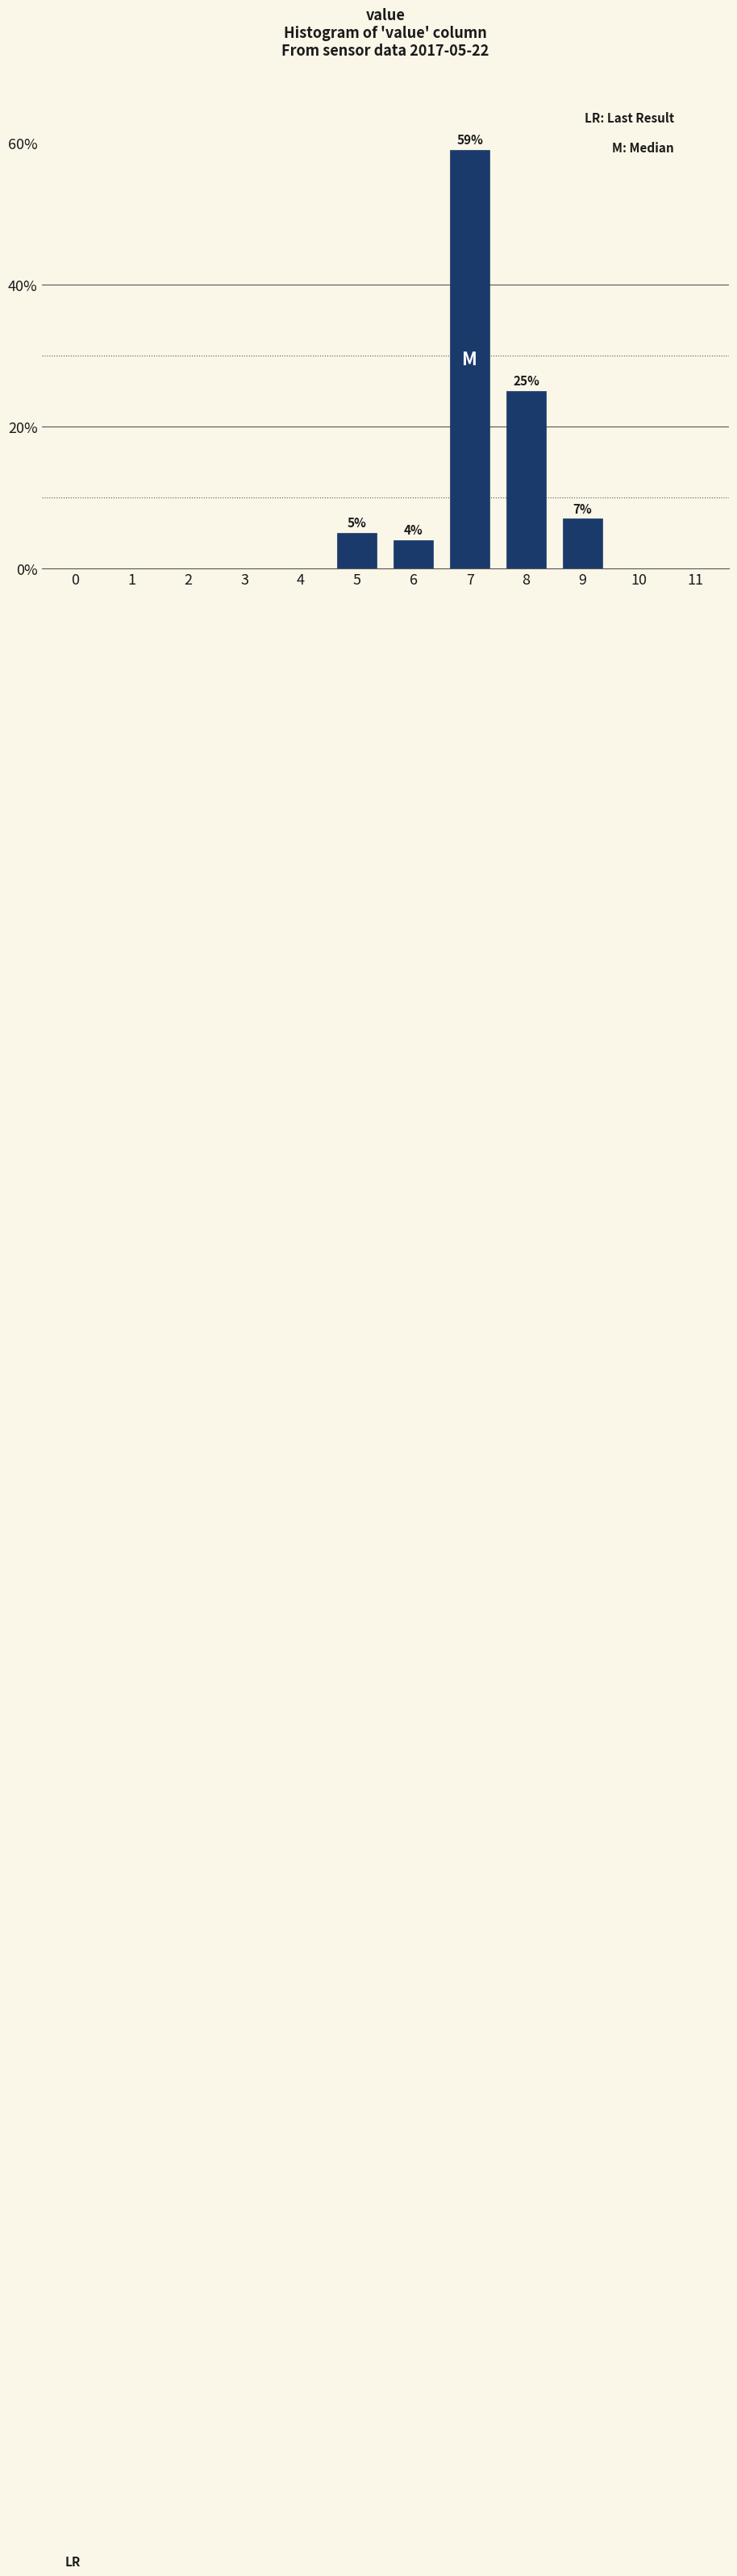

What is the maximum value shown in the chart?

59.0